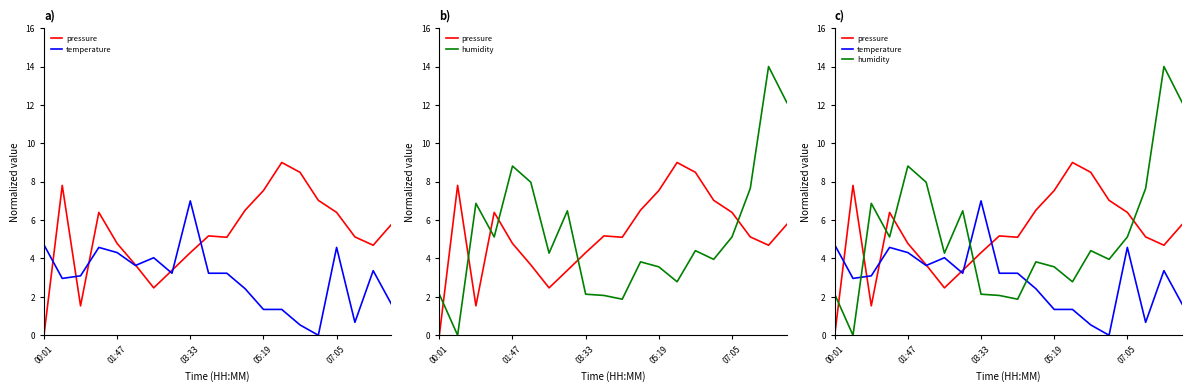

Which series ends up on top after the final intersection of pressure and humidity?

humidity